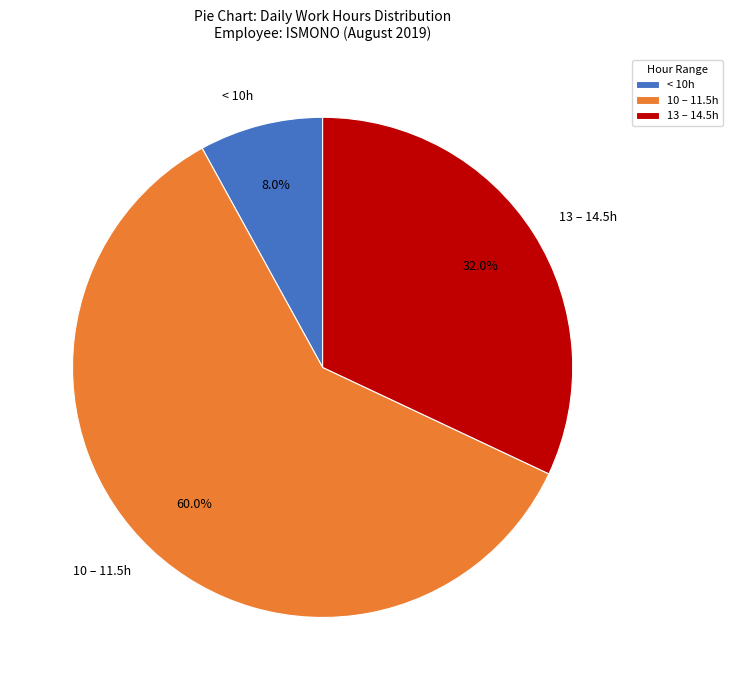

Which slice is the largest?

10 – 11.5h